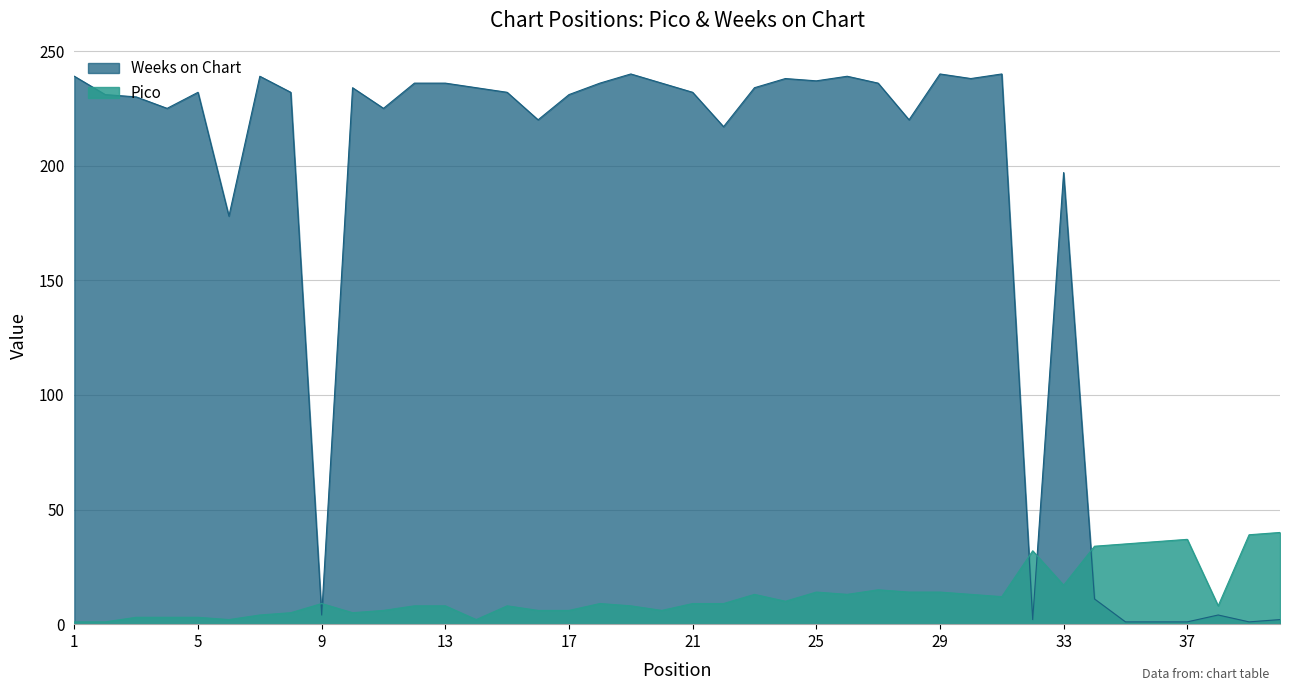

What is the total value across all series at 32?

34